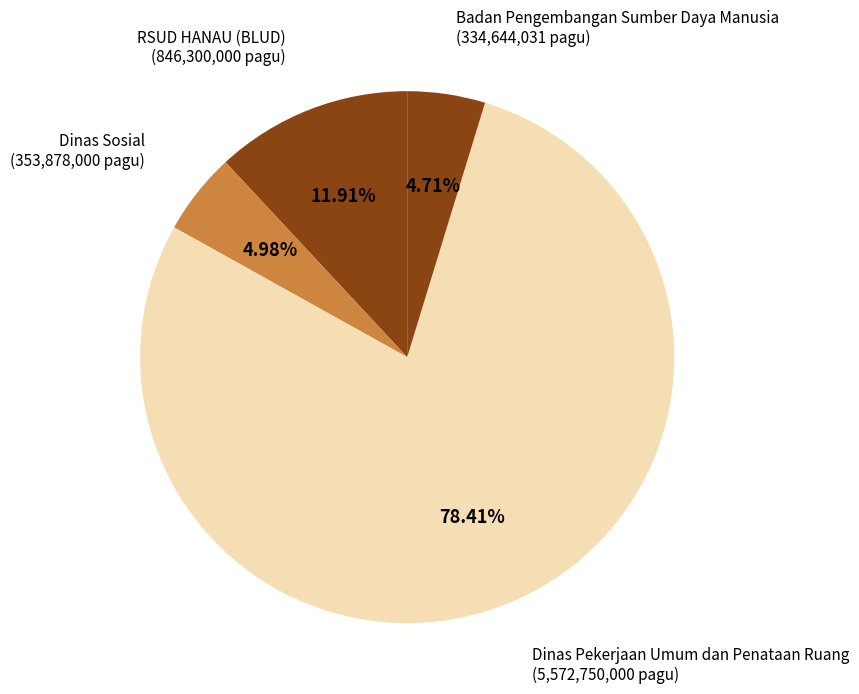

How many slices are in this pie chart?

4